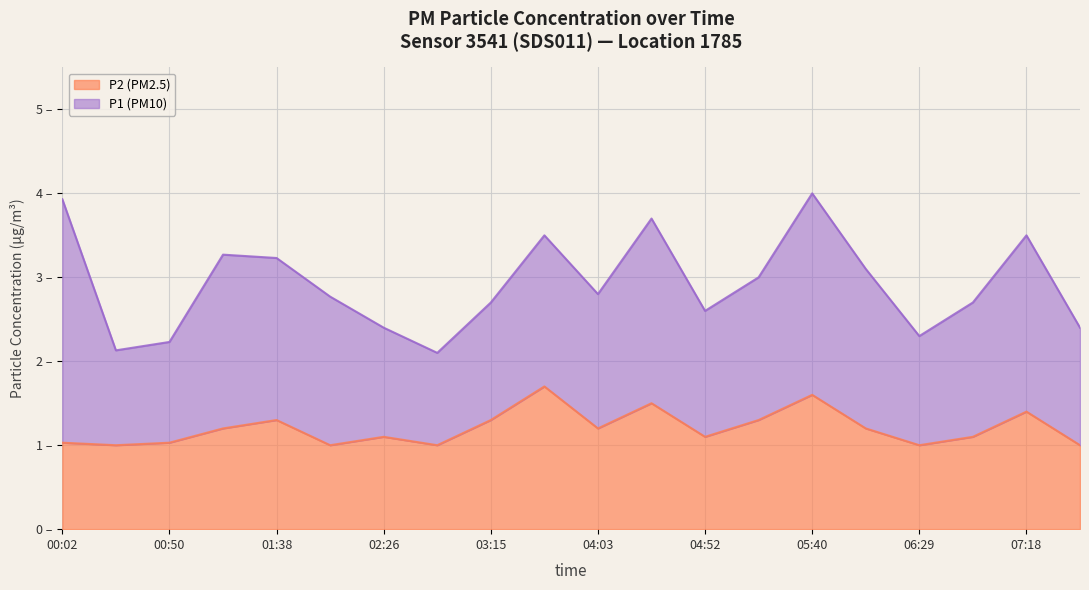

Reading right to left, list all the values displayed in this chart.

07:42=1.0	07:18=1.4	06:53=1.1	06:29=1.0	06:05=1.2	05:40=1.6	05:16=1.3	04:52=1.1	04:27=1.5	04:03=1.2	03:39=1.7	03:15=1.3	02:50=1.0	02:26=1.1	02:02=1.0	01:38=1.3	01:15=1.2	00:50=1.0	00:26=1.0	00:02=1.0